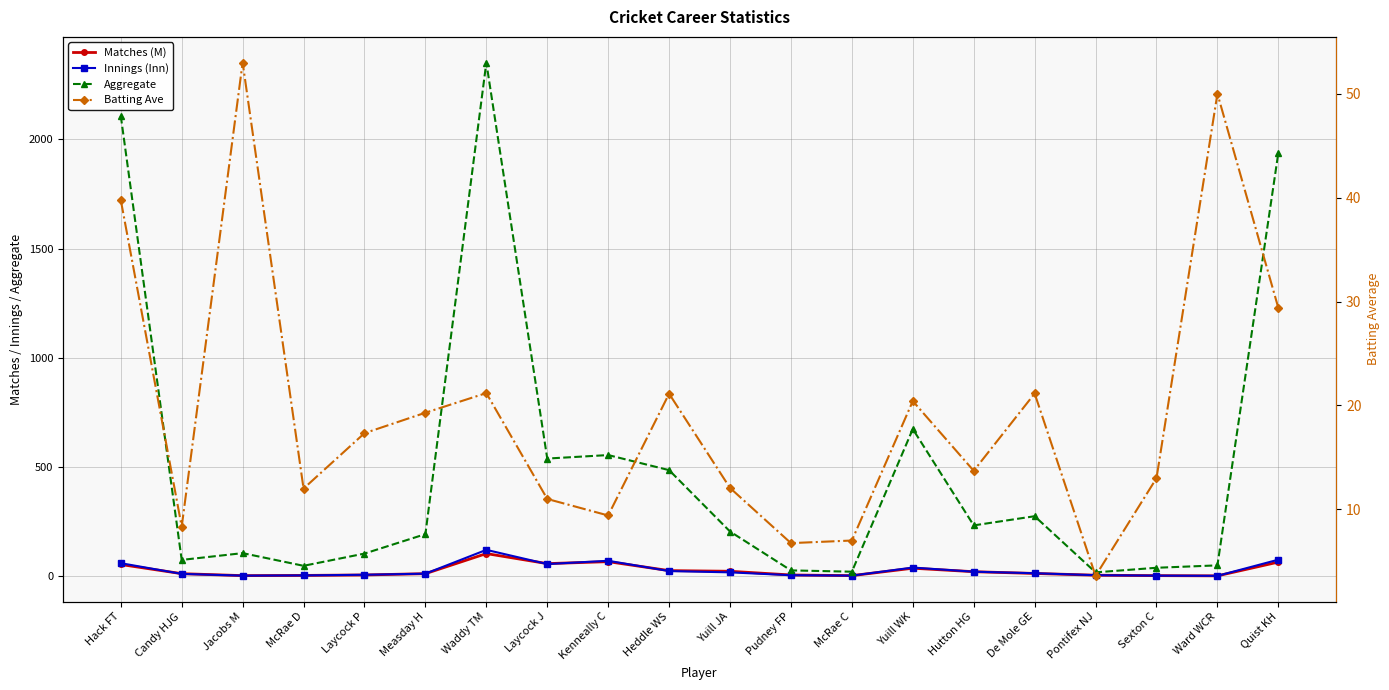

Reading left to right, transcribe all the data shown in this chart.

Matches (M): Hack FT=54.0	Candy HJG=12.0	Jacobs M=3.0	McRae D=4.0	Laycock P=6.0	Measday H=12.0	Waddy TM=104.0	Laycock J=58.0	Kenneally C=67.0	Heddle WS=26.0	Yuill JA=23.0	Pudney FP=6.0	McRae C=3.0	Yuill WK=37.0	Hutton HG=21.0	De Mole GE=13.0	Pontifex NJ=5.0	Sexton C=3.0	Ward WCR=2.0	Quist KH=65.0
Innings (Inn): Hack FT=60.0	Candy HJG=11.0	Jacobs M=3.0	McRae D=4.0	Laycock P=7.0	Measday H=12.0	Waddy TM=121.0	Laycock J=56.0	Kenneally C=71.0	Heddle WS=24.0	Yuill JA=18.0	Pudney FP=5.0	McRae C=3.0	Yuill WK=40.0	Hutton HG=21.0	De Mole GE=14.0	Pontifex NJ=5.0	Sexton C=3.0	Ward WCR=2.0	Quist KH=76.0
Aggregate: Hack FT=2108.0	Candy HJG=75.0	Jacobs M=106.0	McRae D=48.0	Laycock P=104.0	Measday H=193.0	Waddy TM=2352.0	Laycock J=539.0	Kenneally C=555.0	Heddle WS=486.0	Yuill JA=205.0	Pudney FP=27.0	McRae C=21.0	Yuill WK=674.0	Hutton HG=233.0	De Mole GE=275.0	Pontifex NJ=18.0	Sexton C=39.0	Ward WCR=50.0	Quist KH=1939.0
Batting Ave: Hack FT=39.8	Candy HJG=8.3	Jacobs M=53.0	McRae D=12.0	Laycock P=17.3	Measday H=19.3	Waddy TM=21.2	Laycock J=11.0	Kenneally C=9.4	Heddle WS=21.1	Yuill JA=12.1	Pudney FP=6.8	McRae C=7.0	Yuill WK=20.4	Hutton HG=13.7	De Mole GE=21.1	Pontifex NJ=3.6	Sexton C=13.0	Ward WCR=50.0	Quist KH=29.4